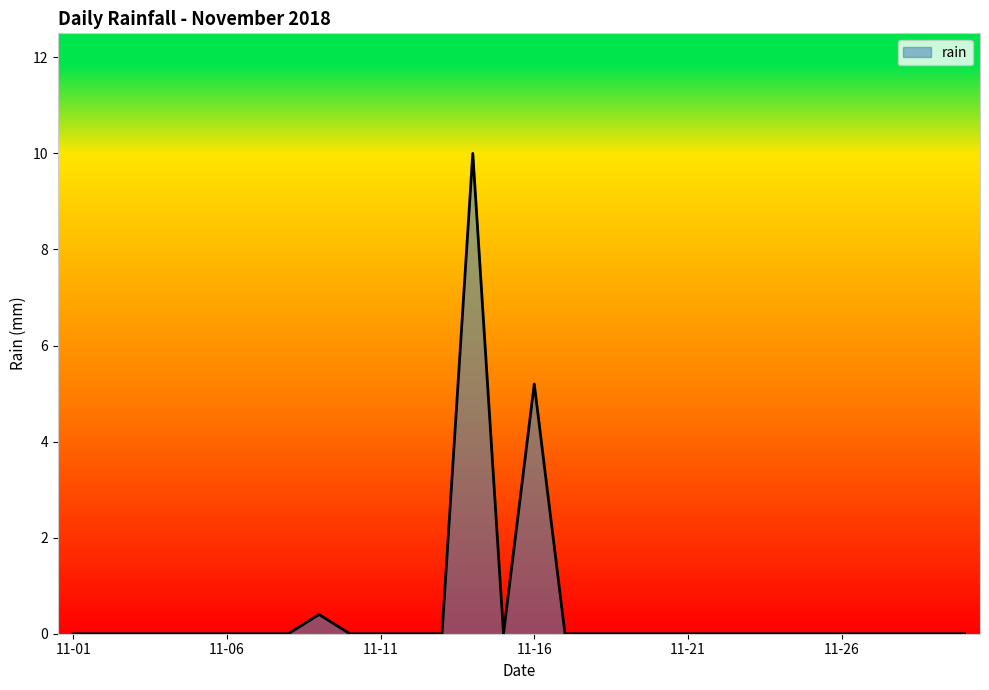

What is the maximum value shown in the chart?

10.0